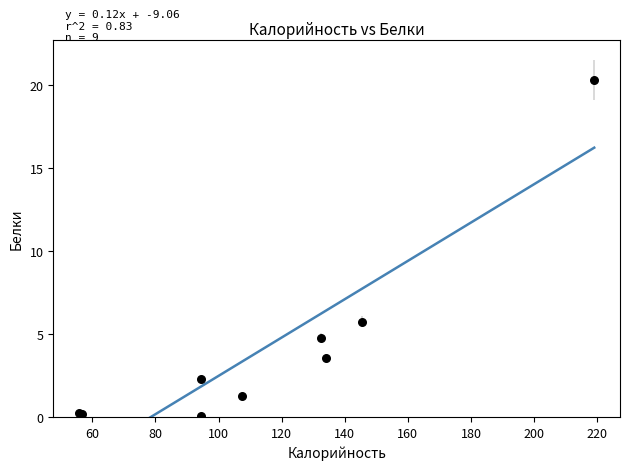

What Y value in the scatter plot is closest to 10?

5.8